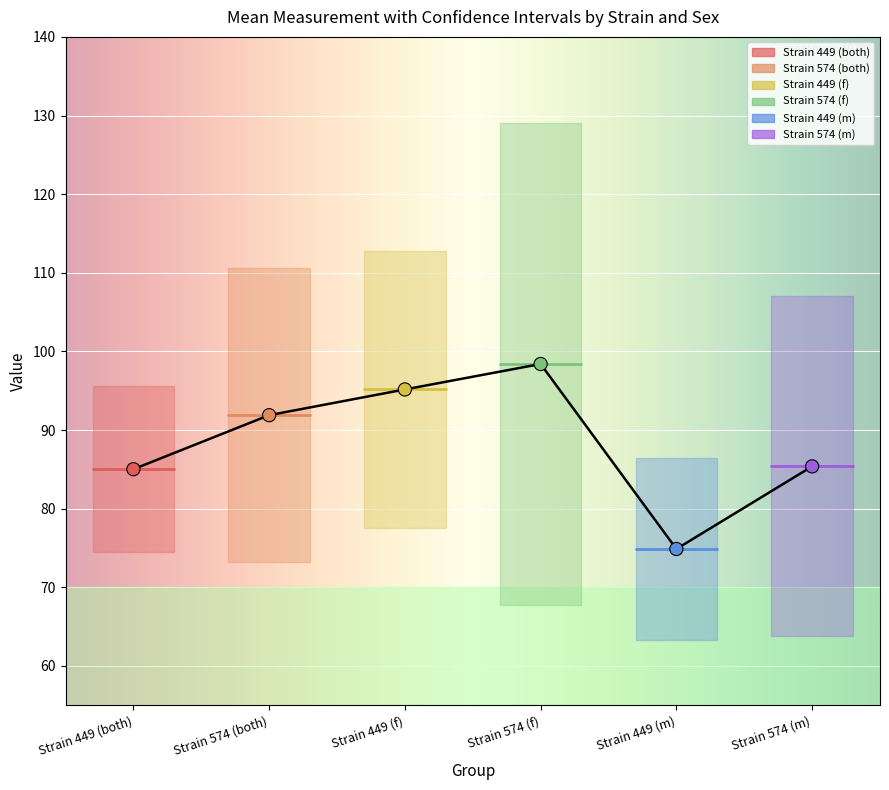

What is the total value across all series at mean?

530.7